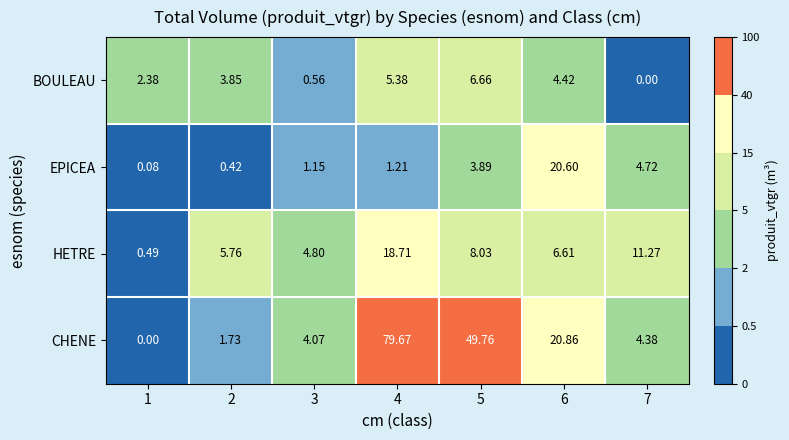

Between 4 and 7, which series saw the biggest shift?

CHENE